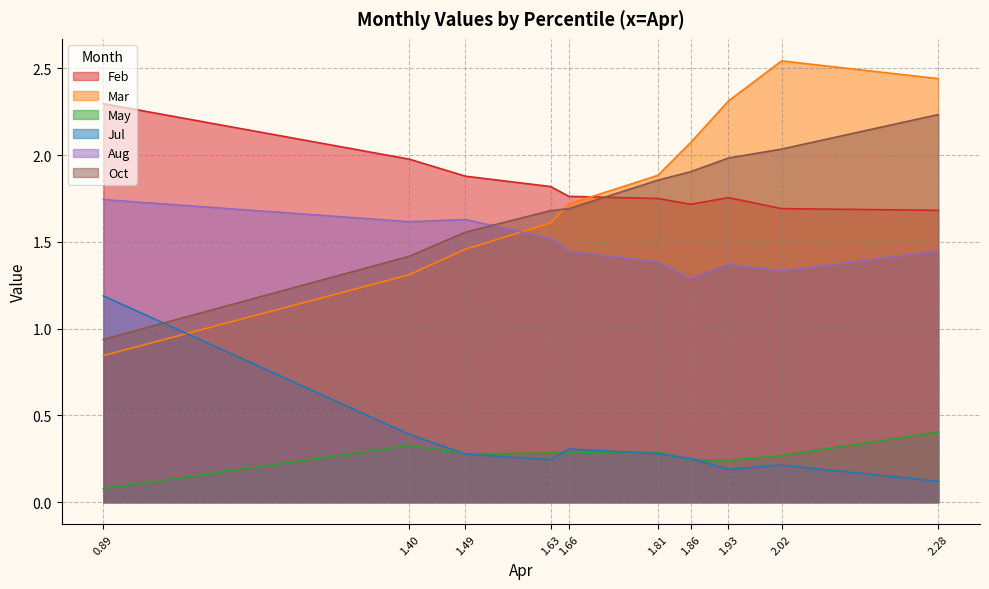

Reading left to right, transcribe all the data shown in this chart.

Feb: 2.3	2.0	1.9	1.8	1.8	1.8	1.7	1.8	1.7	1.7
Mar: 0.8	1.3	1.5	1.6	1.7	1.9	2.1	2.3	2.5	2.4
May: 0.1	0.3	0.3	0.3	0.3	0.3	0.2	0.2	0.3	0.4
Jul: 1.2	0.4	0.3	0.2	0.3	0.3	0.3	0.2	0.2	0.1
Aug: 1.7	1.6	1.6	1.5	1.4	1.4	1.3	1.4	1.3	1.4
Oct: 0.9	1.4	1.6	1.7	1.7	1.9	1.9	2.0	2.0	2.2